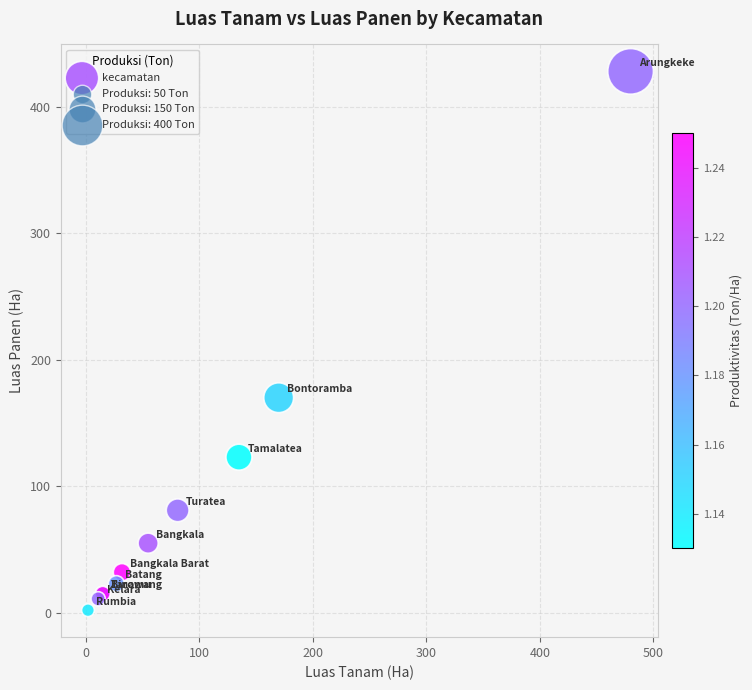

What Y value in the scatter plot is closest to 215?

170